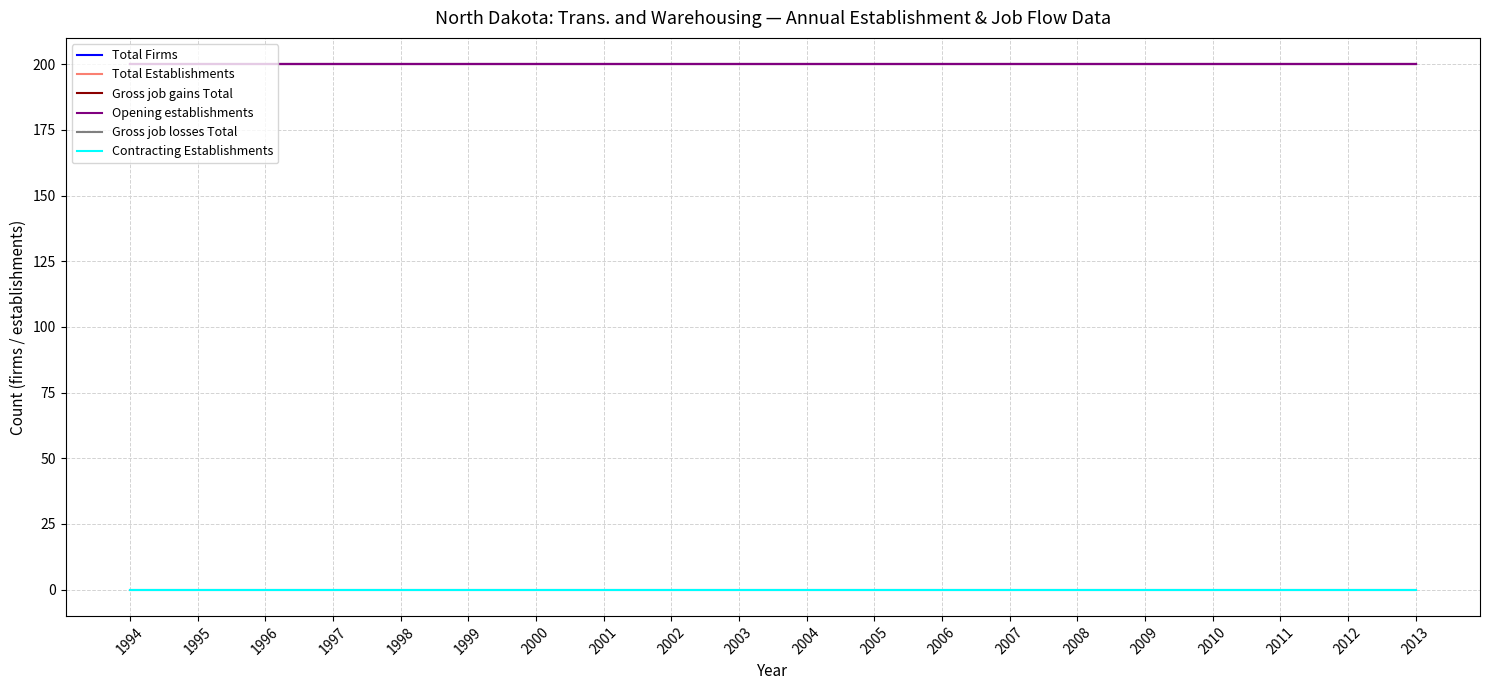

At which category does the chart reach its peak across all series?

1994